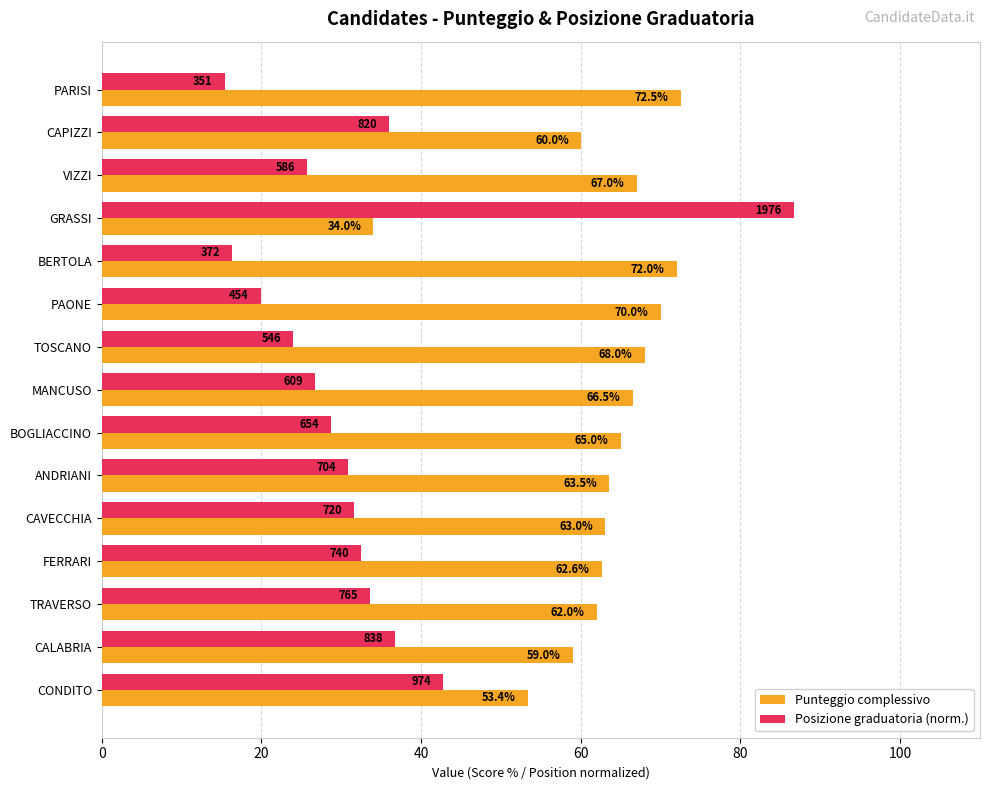

At how many categories does at least one series exceed 38?

15